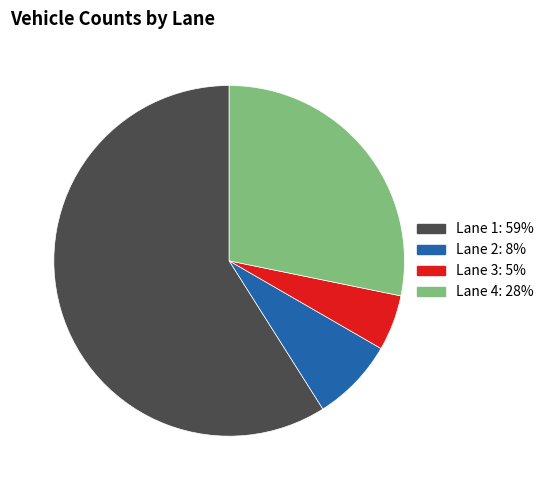

Is Lane 2 the majority of the pie?

No